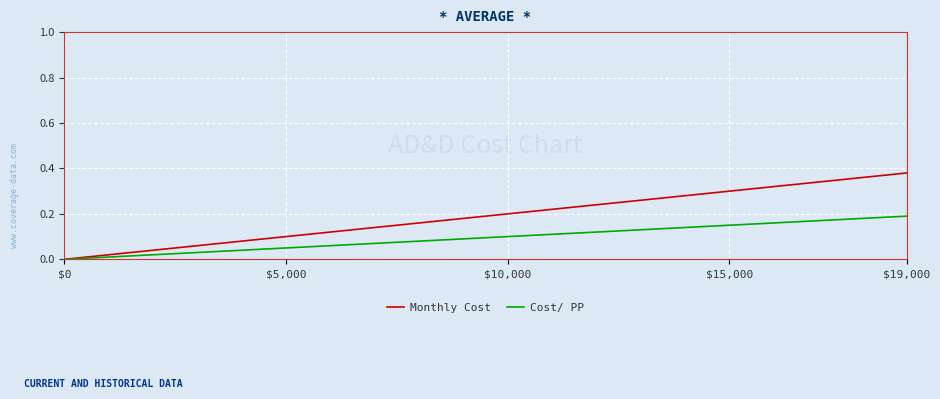

List the series in order of their overall mean, lowest first.

Cost/ PP, Monthly Cost